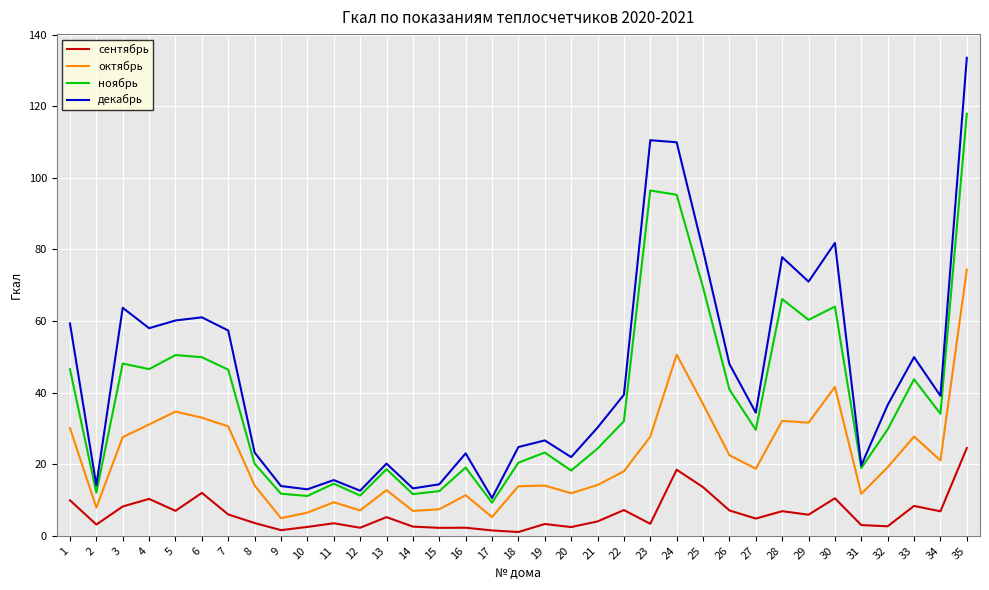

At 23, list the series in order from smallest to largest.

сентябрь, октябрь, ноябрь, декабрь